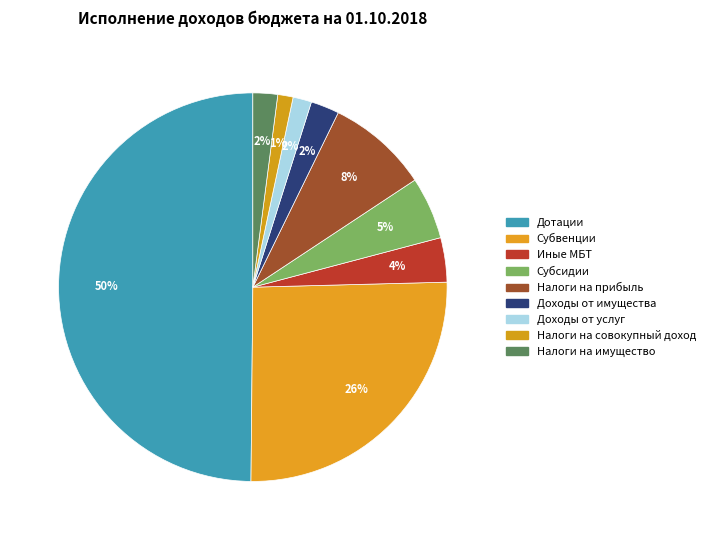

Is the sum of Доходы от имущества and Субвенции greater than half?

No